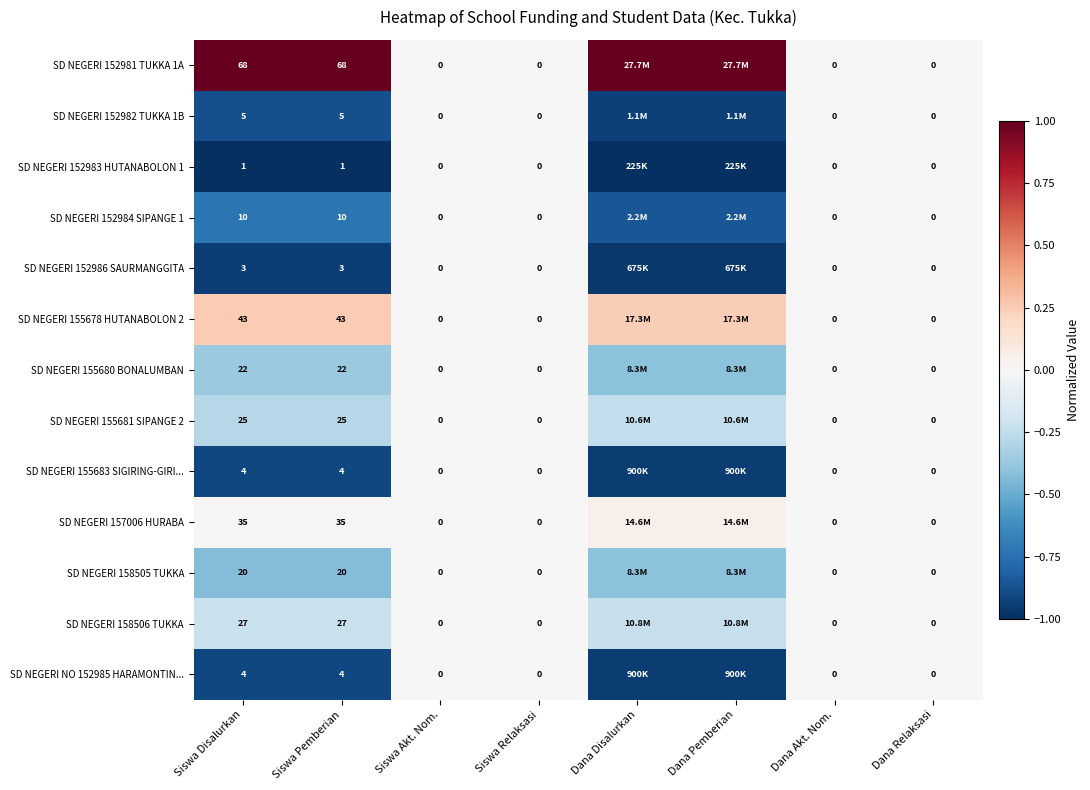

Is the value of SD NEGERI 152983 HUTANABOLON 1 at Siswa Disalurkan greater than the value of SD NEGERI 158506 TUKKA at Siswa Disalurkan?

No